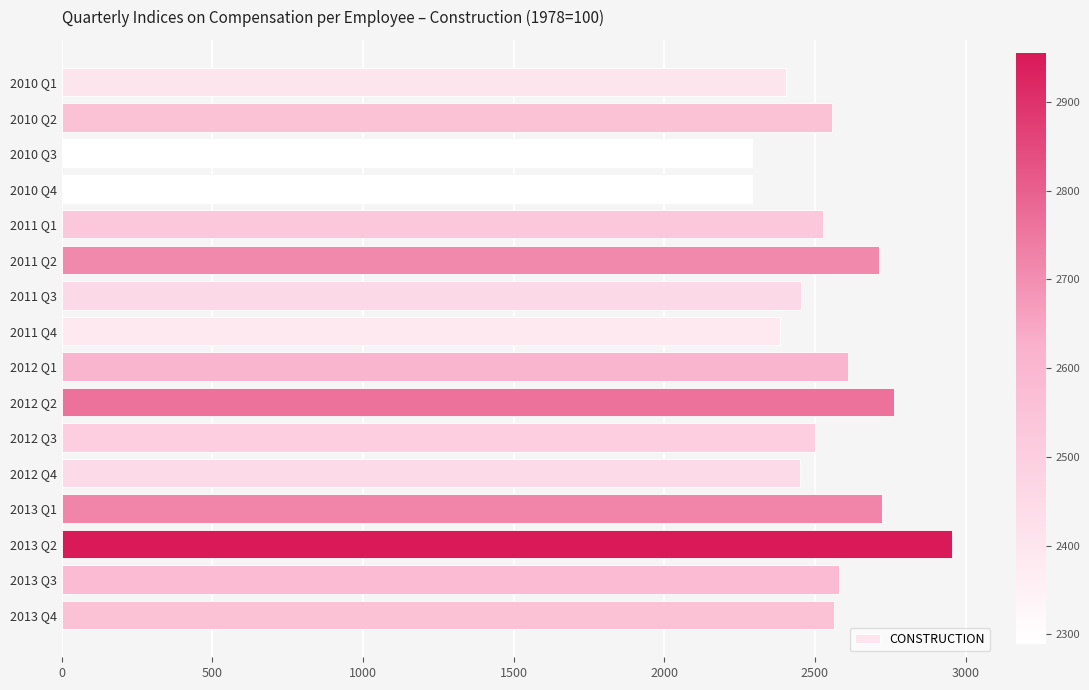

What is the label of the 11th bar from the top?

2012 Q3